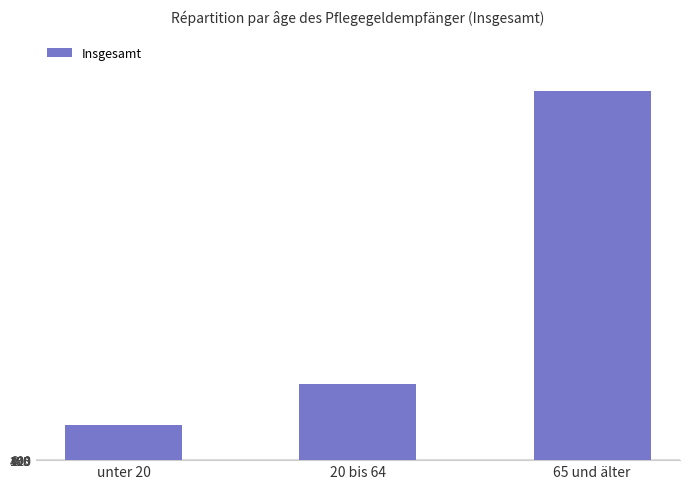

Rank the categories by value from lowest to highest.

unter 20, 20 bis 64, 65 und älter